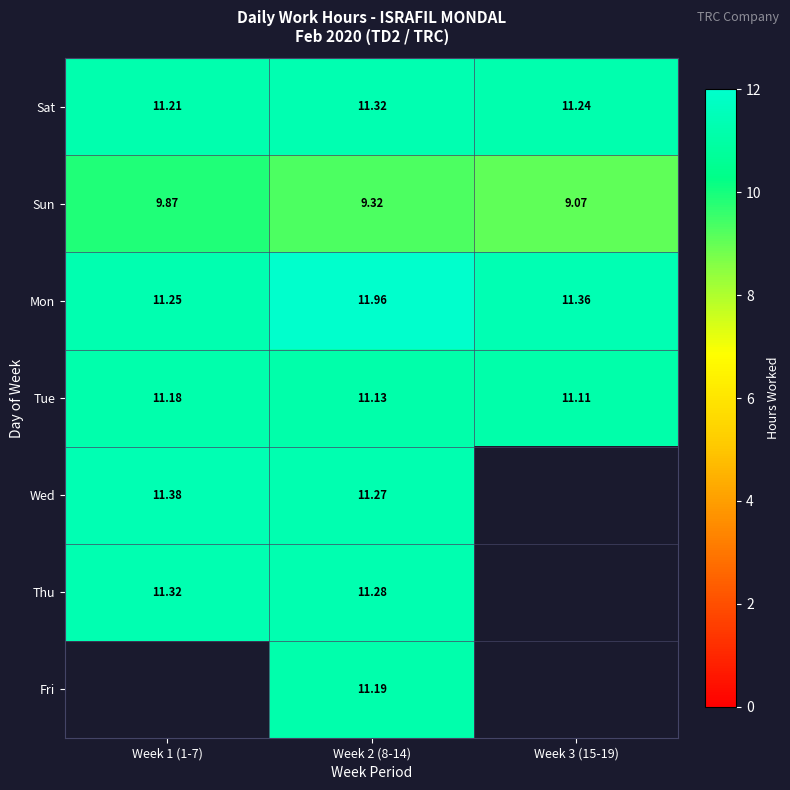

True or false: Sun has a value of 9.9 at Week 1 (1-7).

True